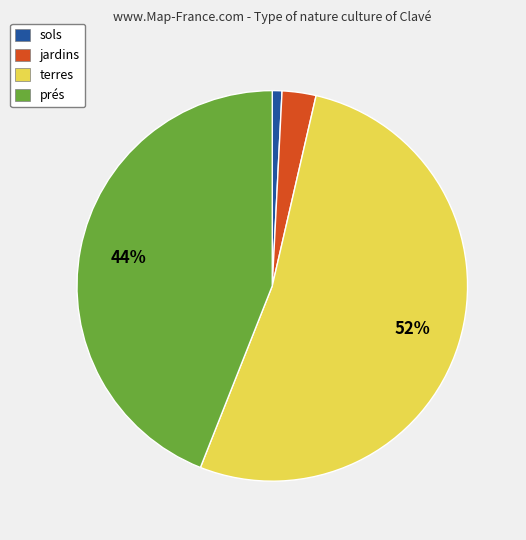

The jardins slice represents 3% of the pie. True or false?

True